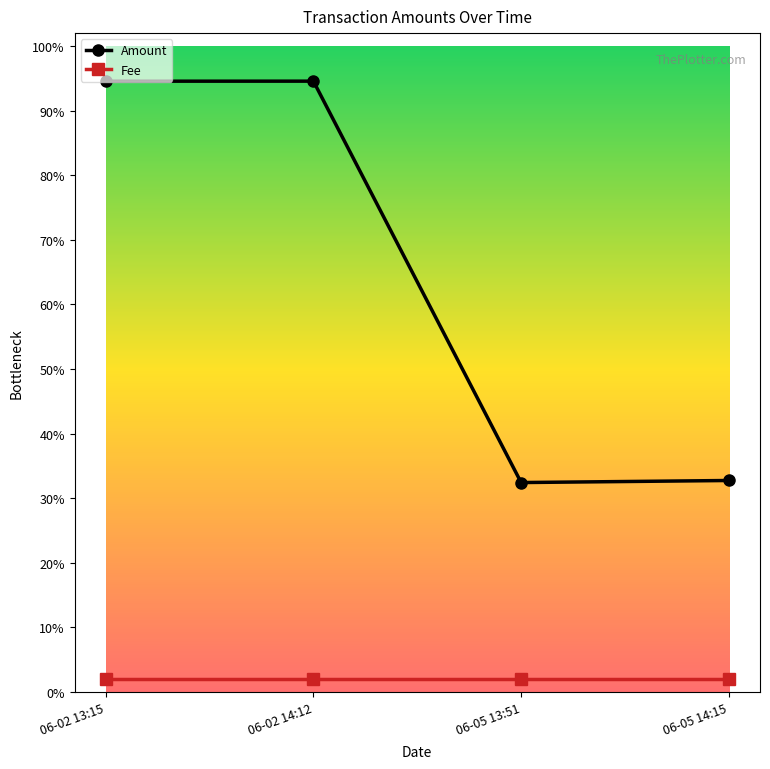

Reading left to right, transcribe all the data shown in this chart.

Amount: 06-02 13:15=0.9	06-02 14:12=0.9	06-05 13:51=0.3	06-05 14:15=0.3
Fee: 06-02 13:15=0.0	06-02 14:12=0.0	06-05 13:51=0.0	06-05 14:15=0.0